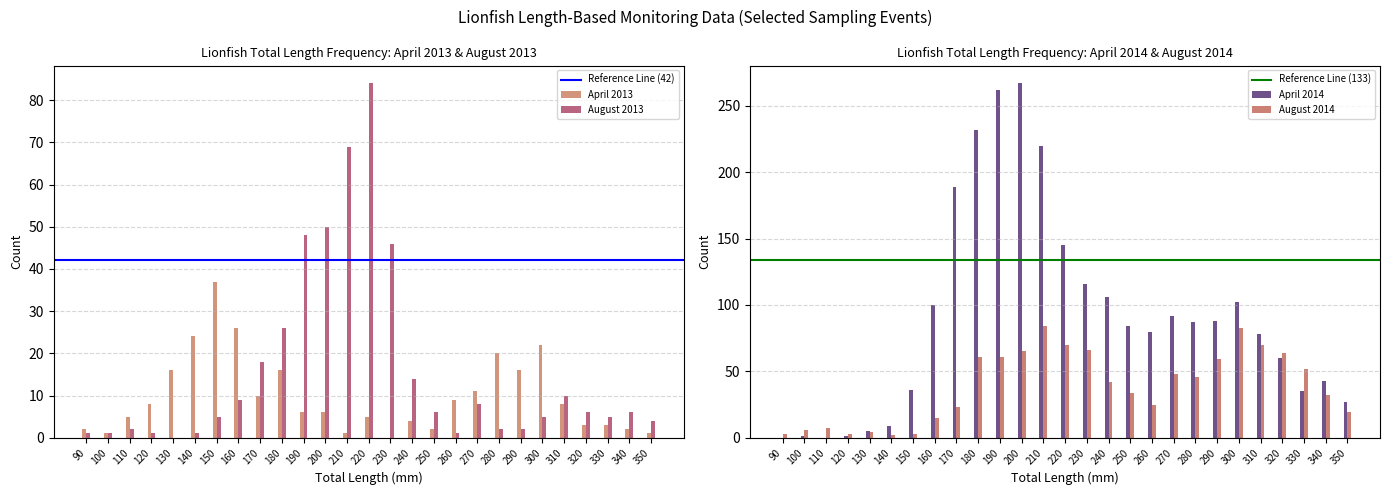

At which label is April 2014 closest to 133?

220